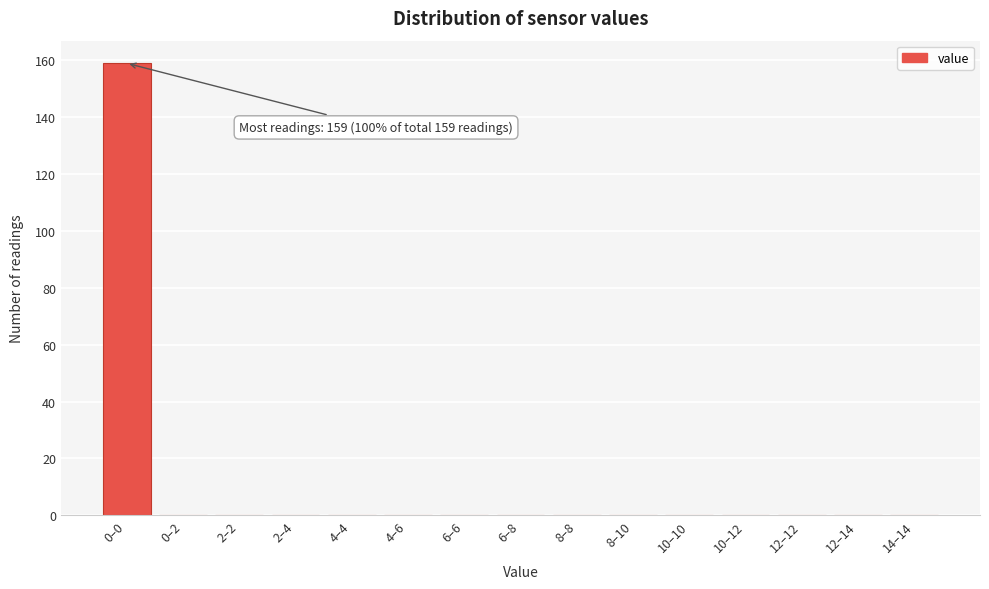

Reading right to left, transcribe all the data shown in this chart.

14–14=0	12–14=0	12–12=0	10–12=0	10–10=0	8–10=0	8–8=0	6–8=0	6–6=0	4–6=0	4–4=0	2–4=0	2–2=0	0–2=0	0–0=159